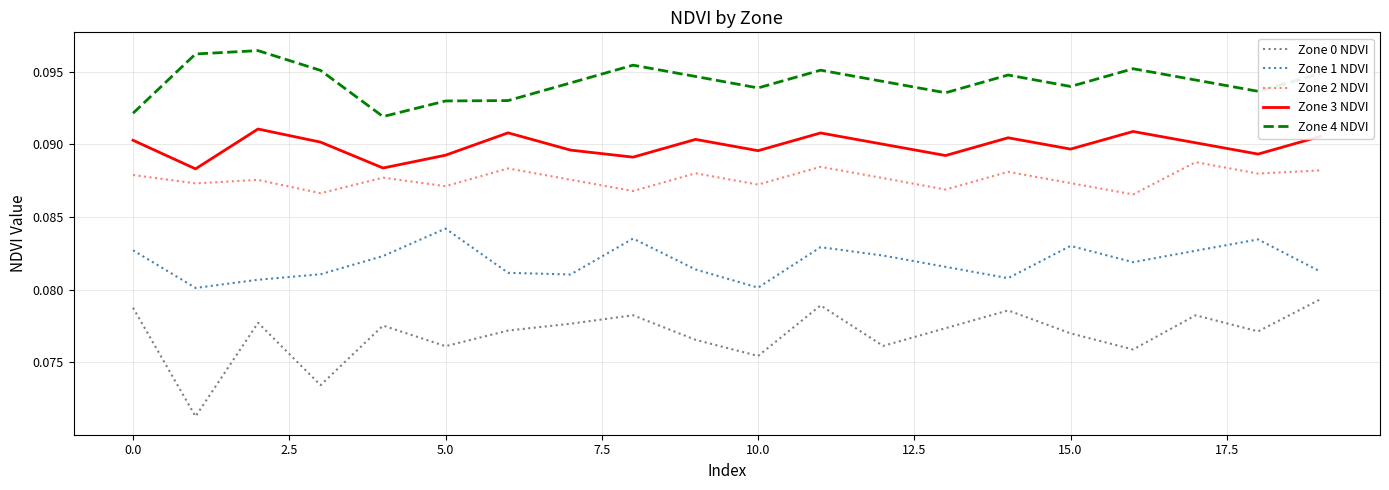

True or false: Zone 4 NDVI and Zone 2 NDVI intersect in this chart.

False